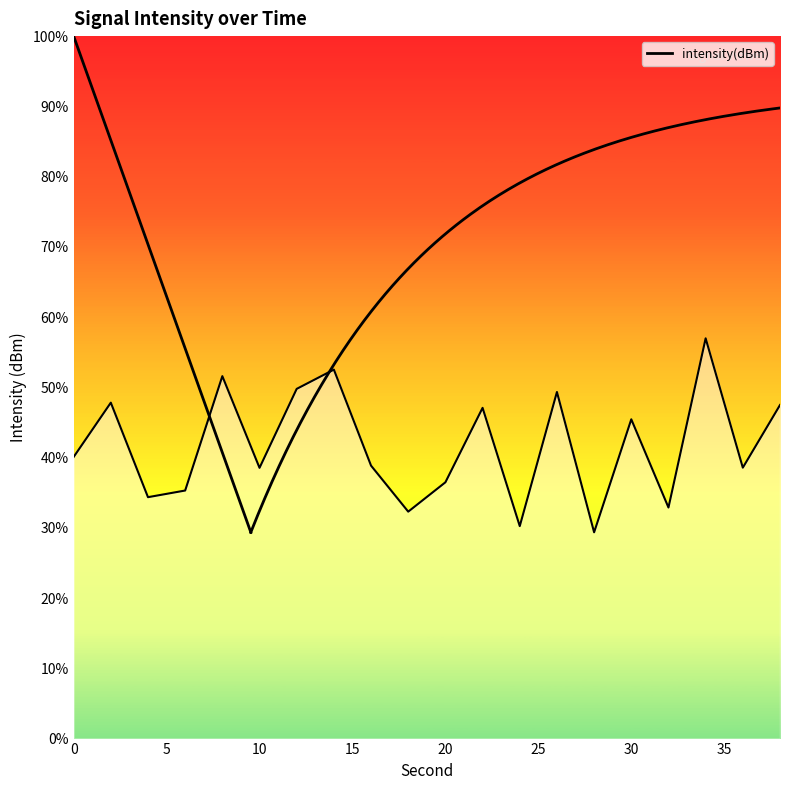

Where is the data nearest to the value -118?

22